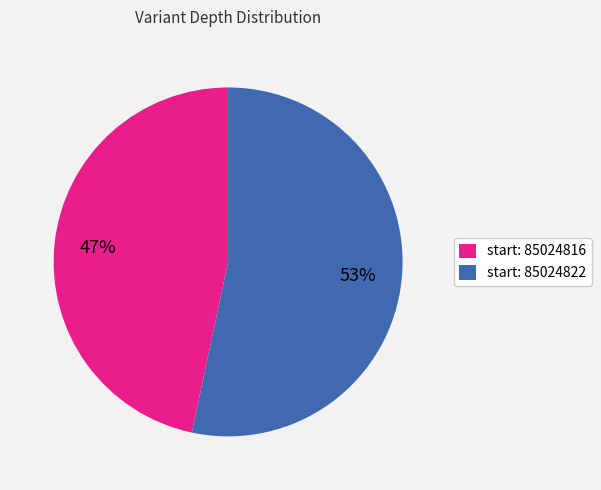

How many segments does this pie chart have?

2